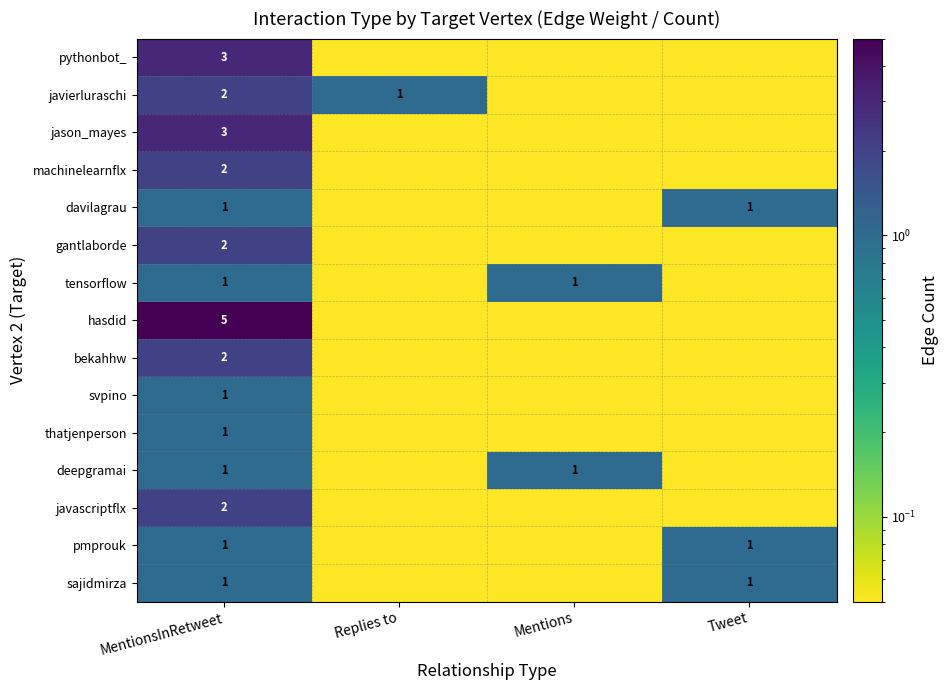

Count the number of data series in this chart.

15